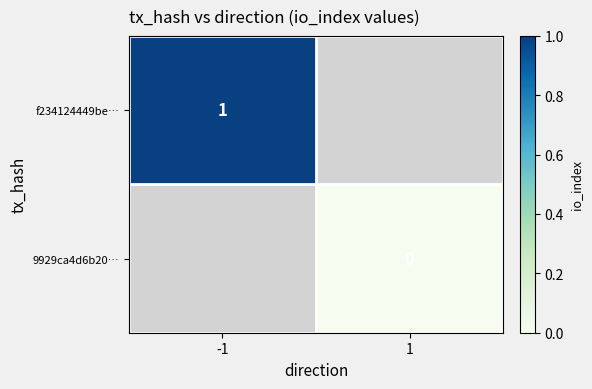

Is the value of 9929ca4d6b20… at 1 greater than the value of f234124449be… at 1?

No